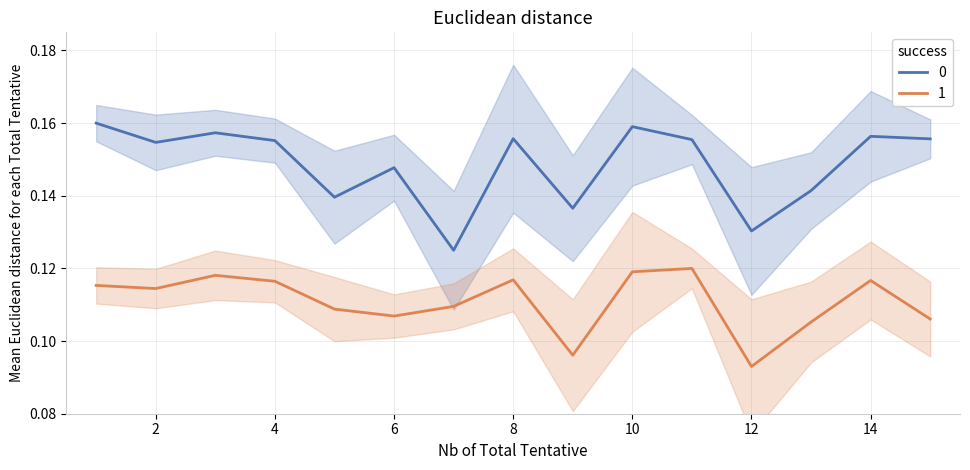

At 13, list the series in order from largest to smallest.

dnbrad, rade9_aggzone_norm